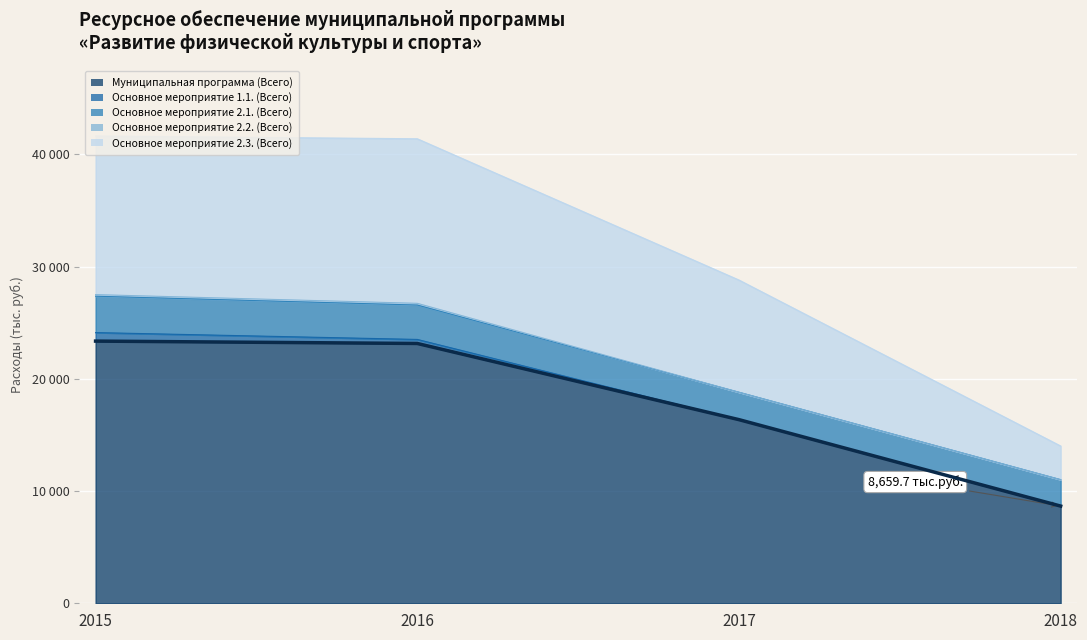

What is the difference between the highest and lowest values at 2018?

8659.7